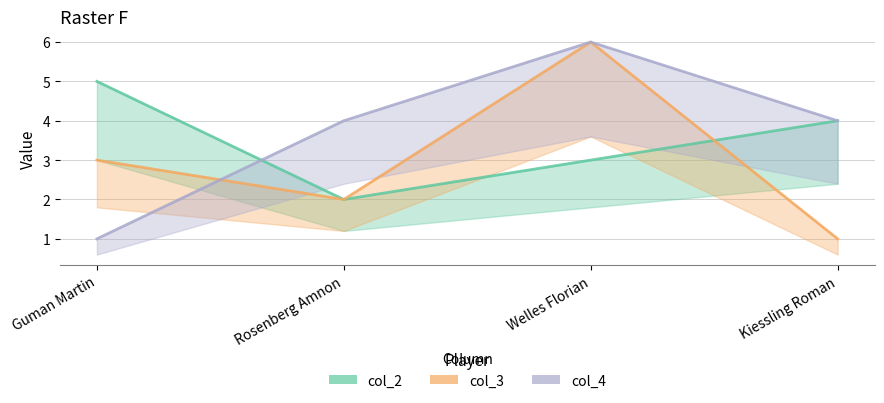

The col_4 series shows 2 at Welles Florian. True or false?

False